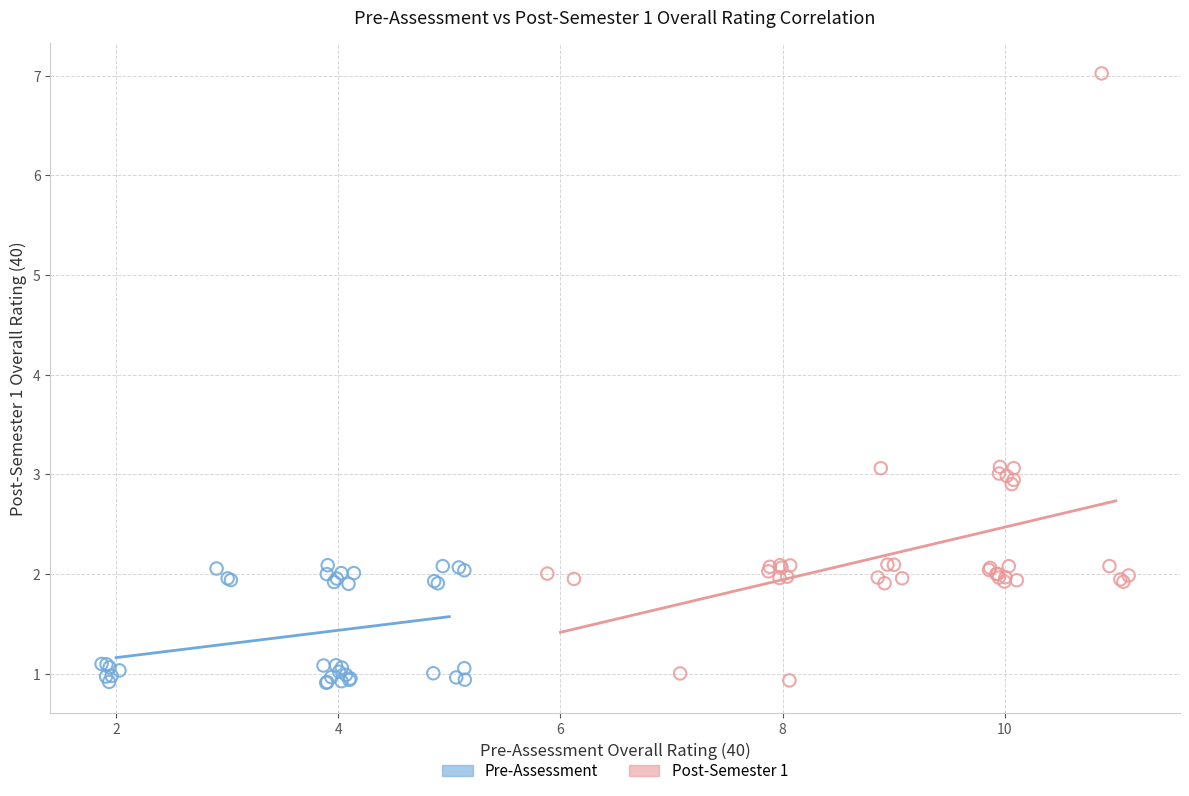

Which series reaches the maximum Y coordinate?

Post-Semester 1